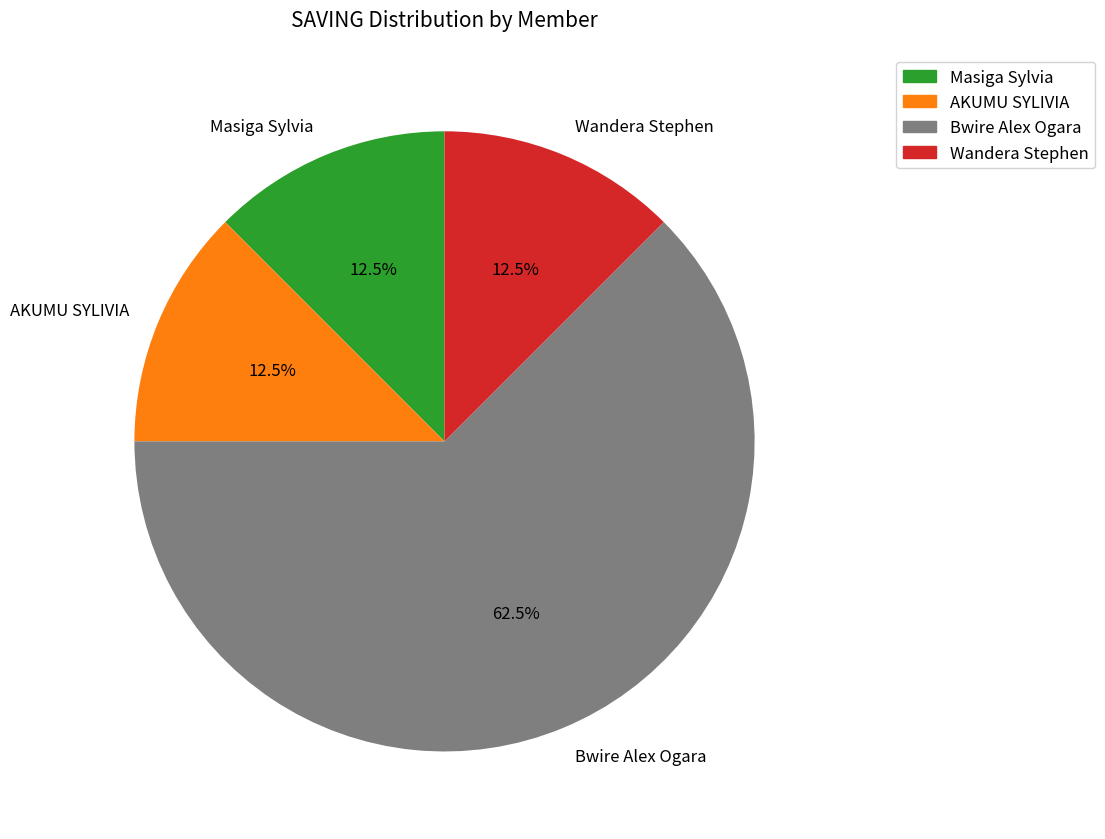

What is the total percentage of Bwire Alex Ogara and Masiga Sylvia?

75.0%